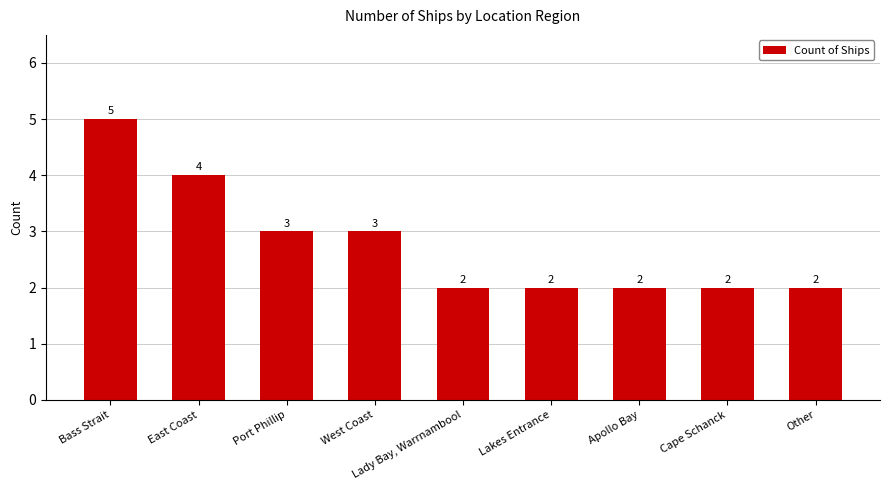

The value at Apollo Bay is 2. True or false?

True